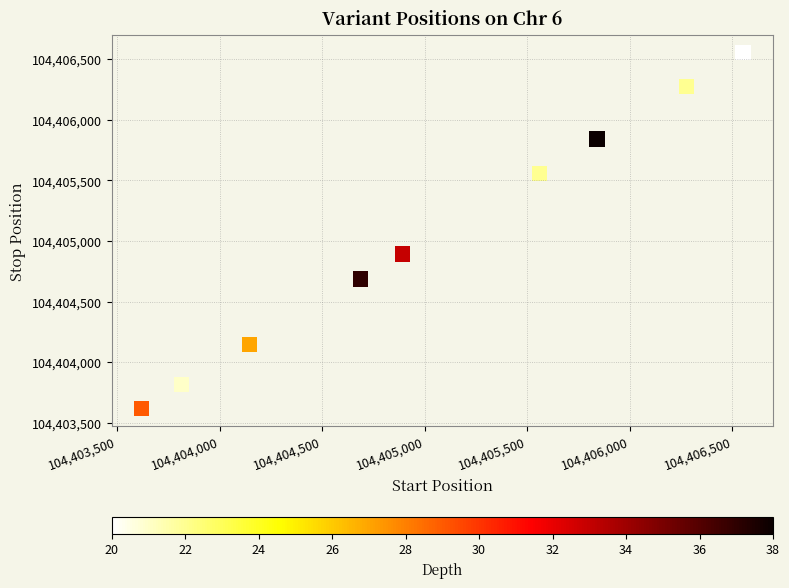

What is the range of X values (max minus min)?

2931